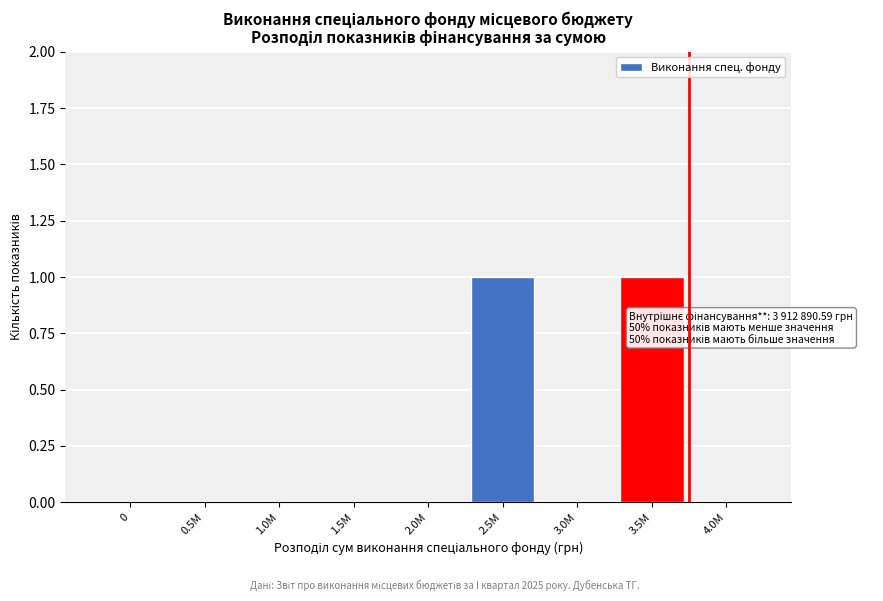

Reading right to left, what are all the values shown in this chart?

4.0M=0	3.5M=1	3.0M=0	2.5M=1	2.0M=0	1.5M=0	1.0M=0	0.5M=0	0=0